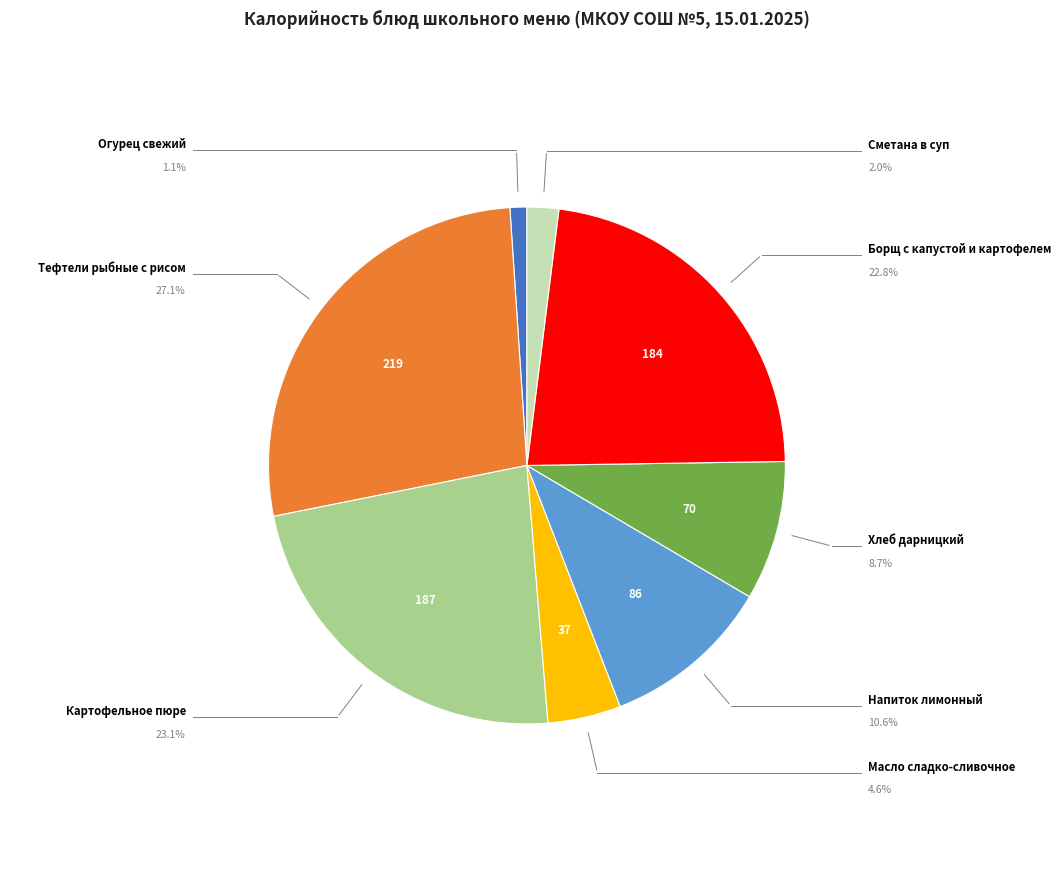

Is there any slice that represents more than half of the pie?

No